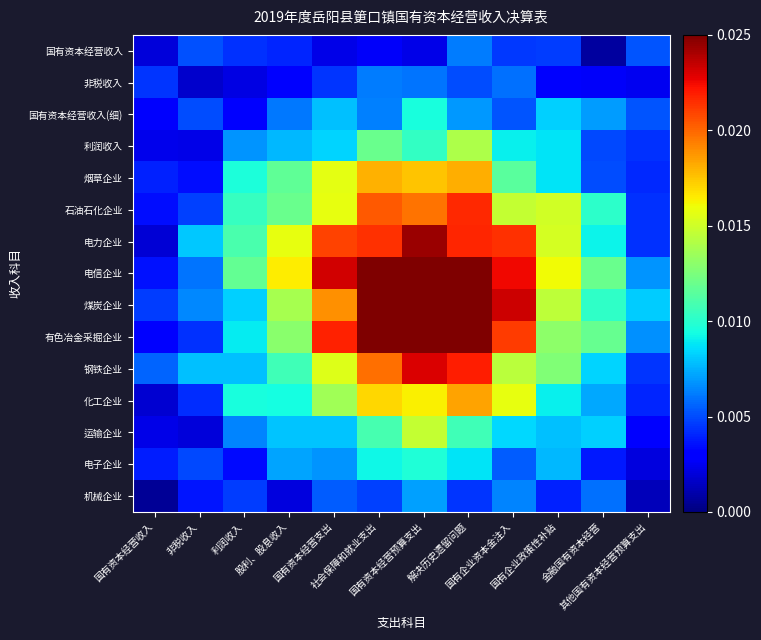

Count the number of categories in the chart.

12